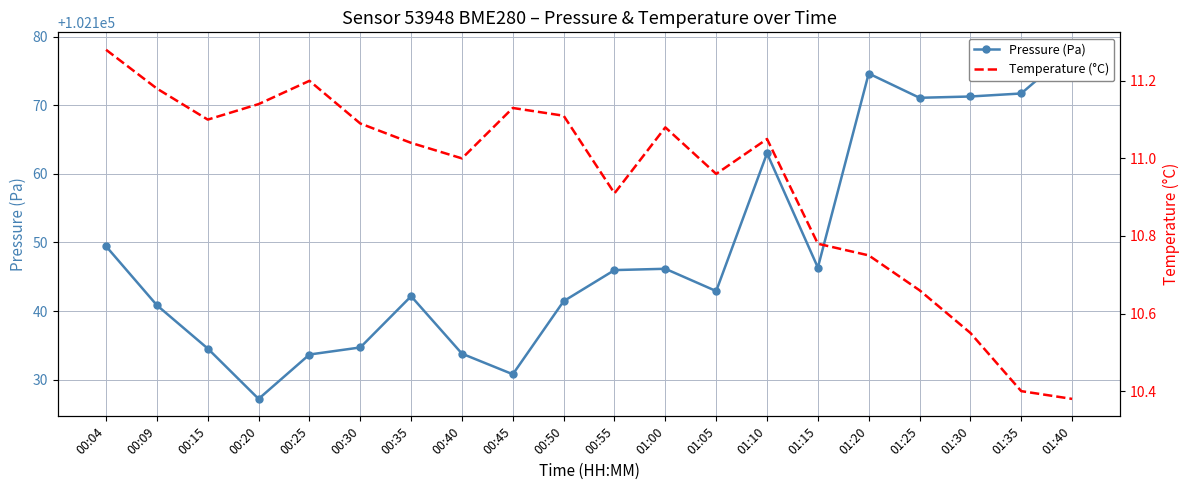

Rank the series at 00:09 from lowest to highest value.

Temperature (°C), Pressure (Pa)